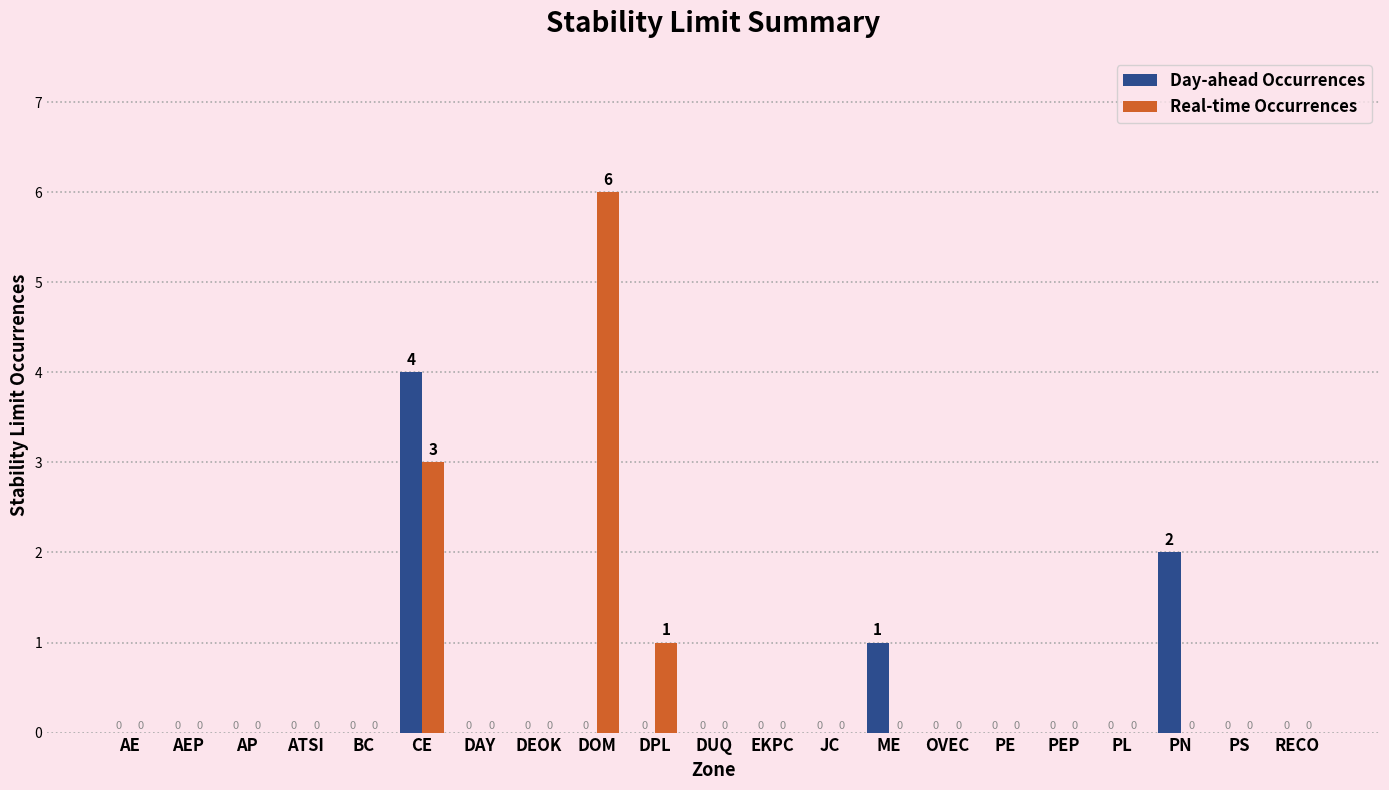

What is the greatest value displayed?

6